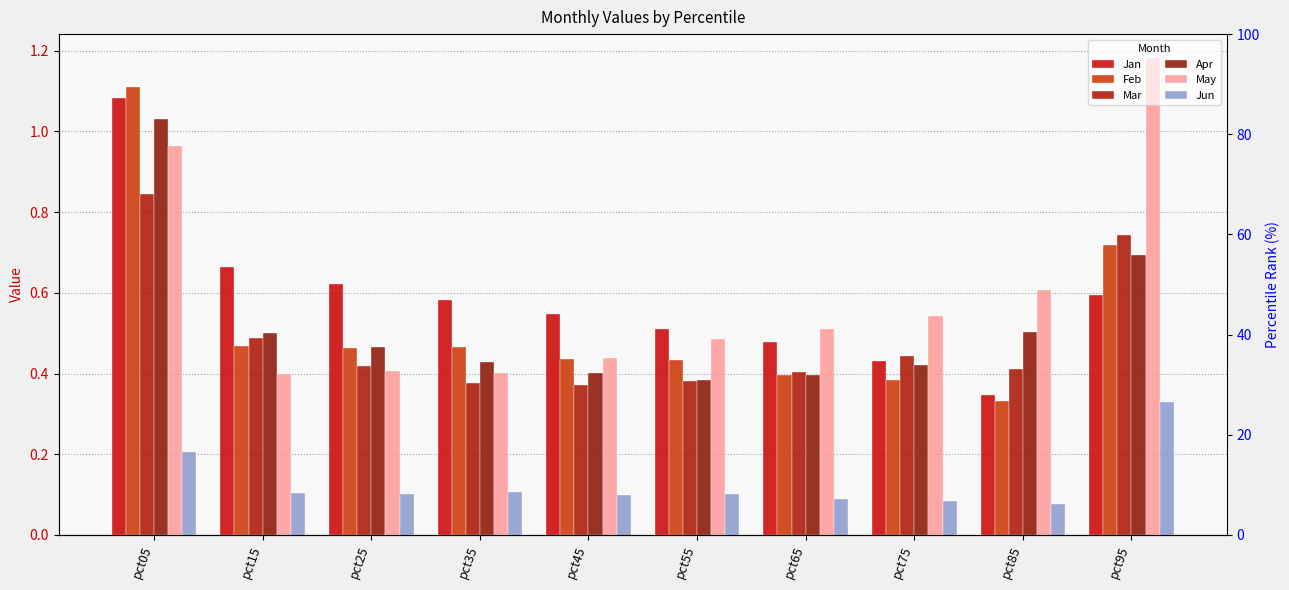

At which label is Jan closest to 0?

pct85